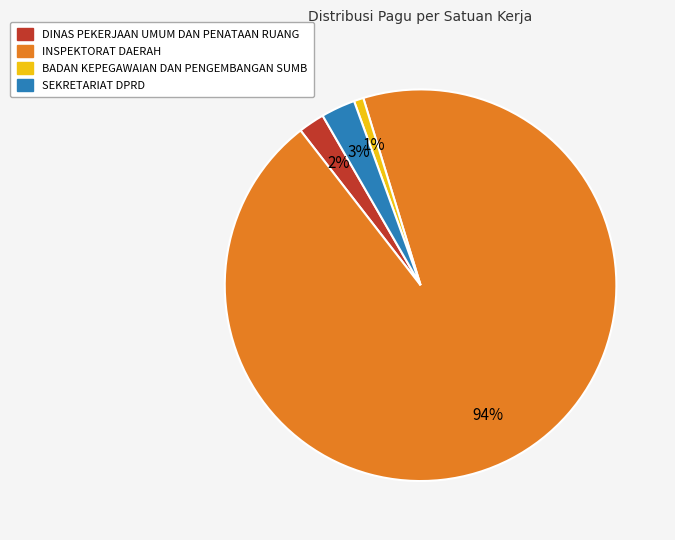

To the nearest percent, what is the difference between the largest and smallest slice percentages?

93%